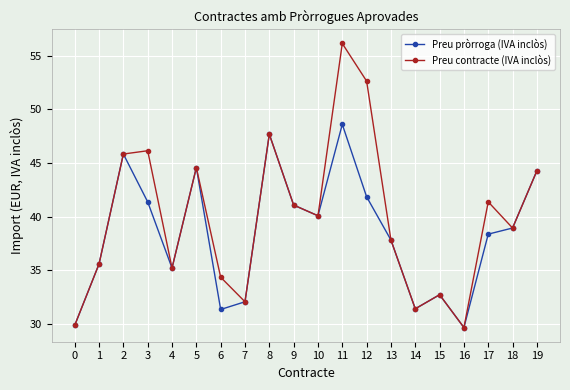

What is the value of the Preu contracte (IVA inclòs) point at the 11th from the left?

40.1